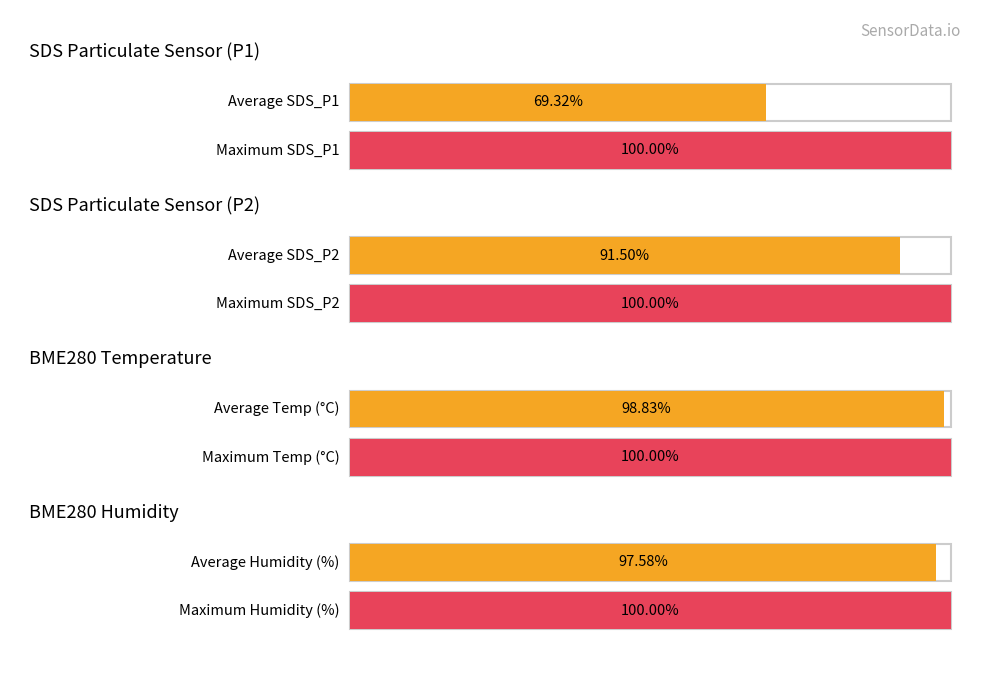

What are all the series names shown in the legend?

SDS_P1, SDS_P2, BME280_temperature, BME280_humidity